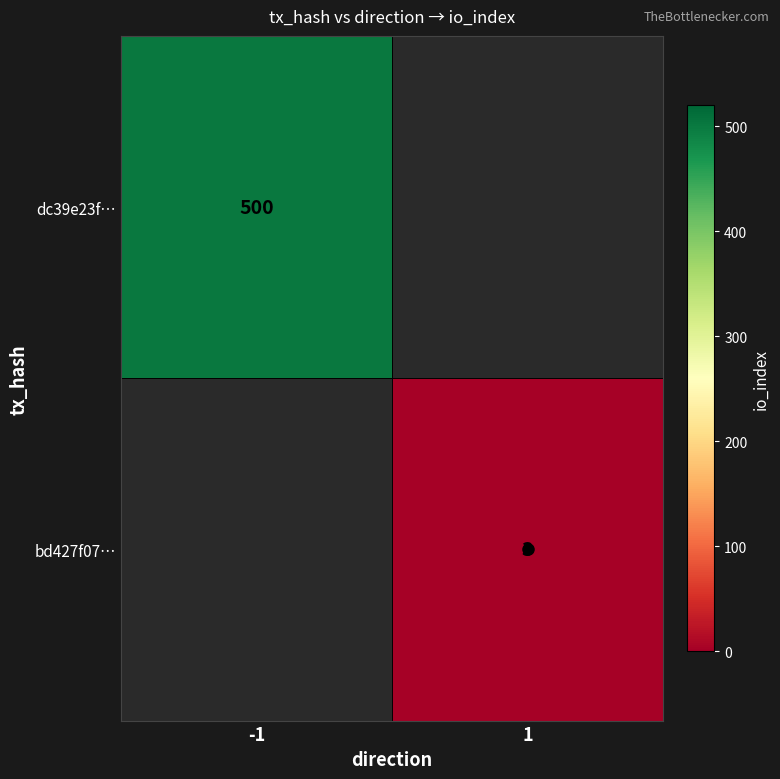

Where is dc39e23f… nearest to the value 500?

-1